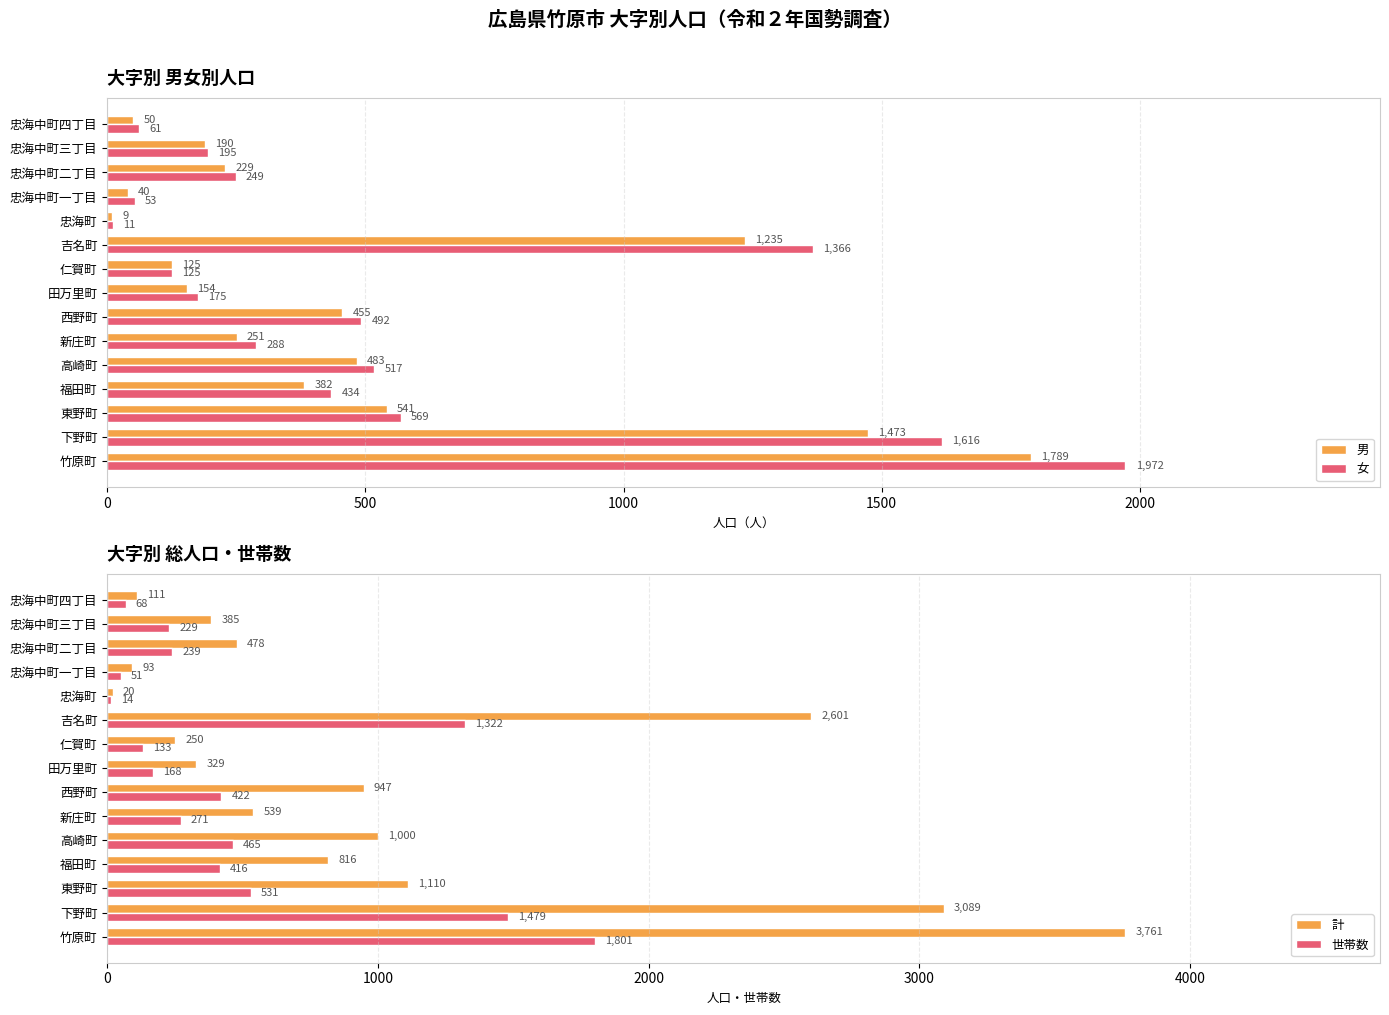

What is the sum of the 女 values at 東野町 and 新庄町?

857